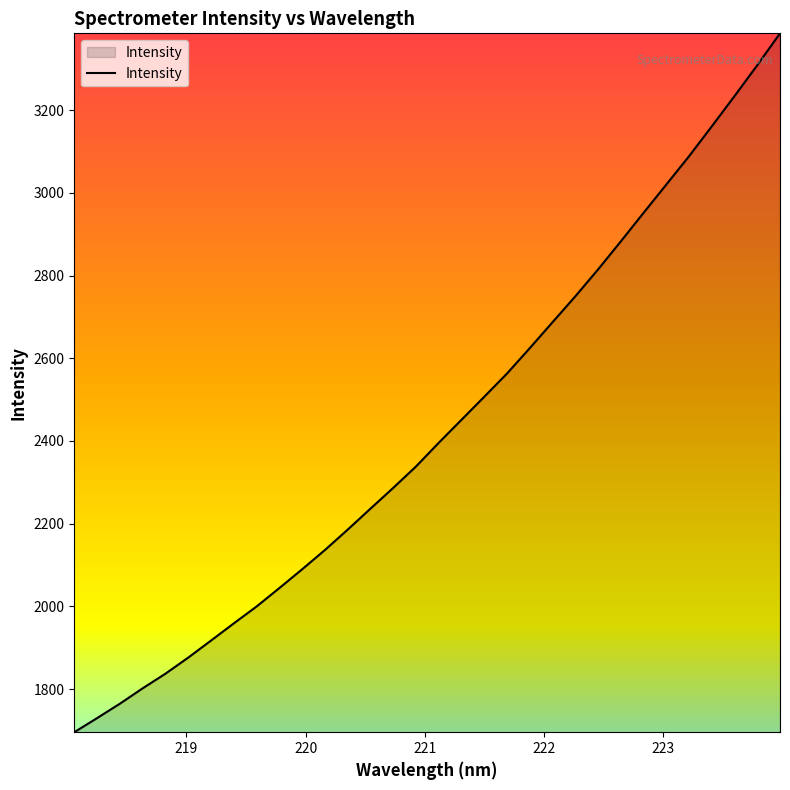

How many lines are shown in the chart?

1